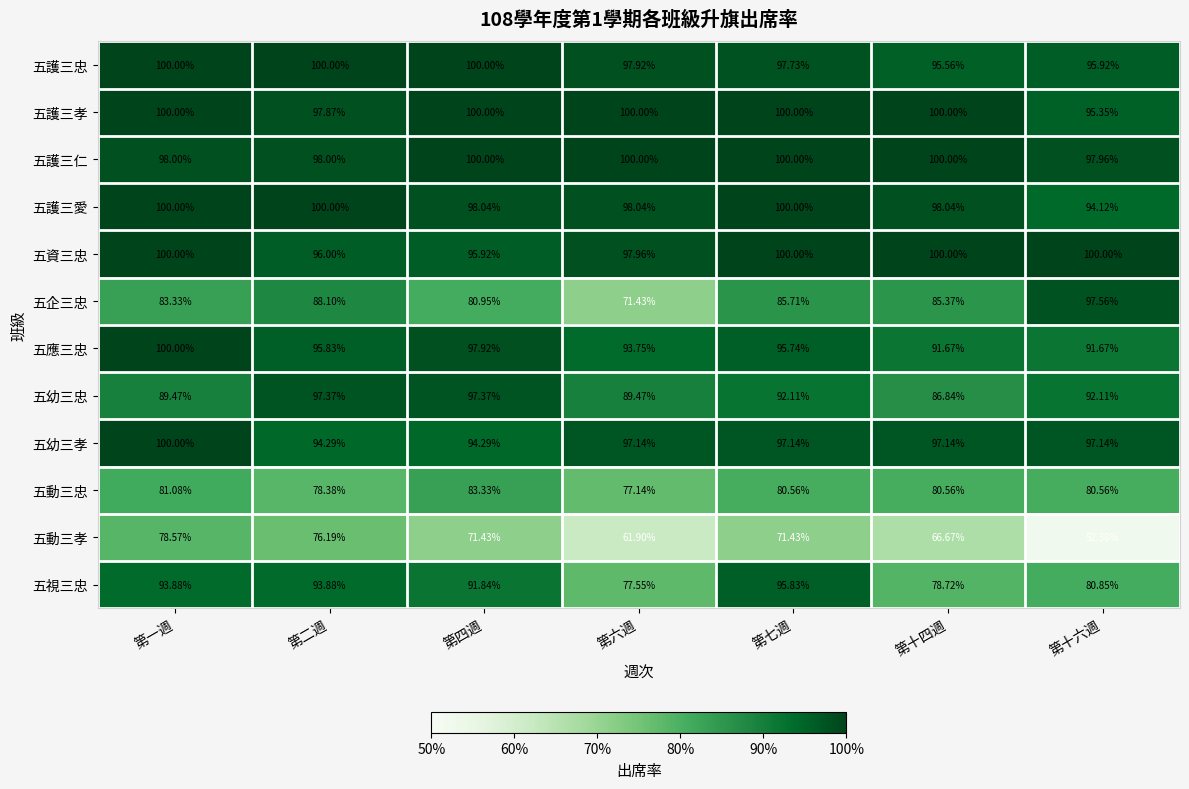

Which category has the lowest value in the 五幼三忠 series?

第十四週